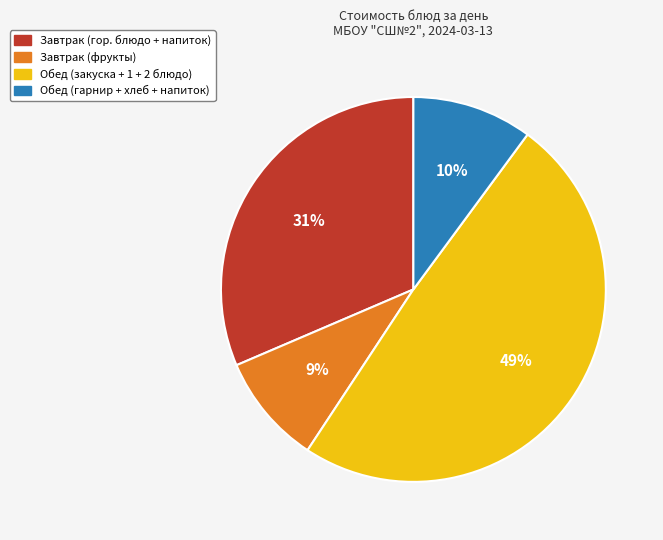

Does any single category account for the majority?

No